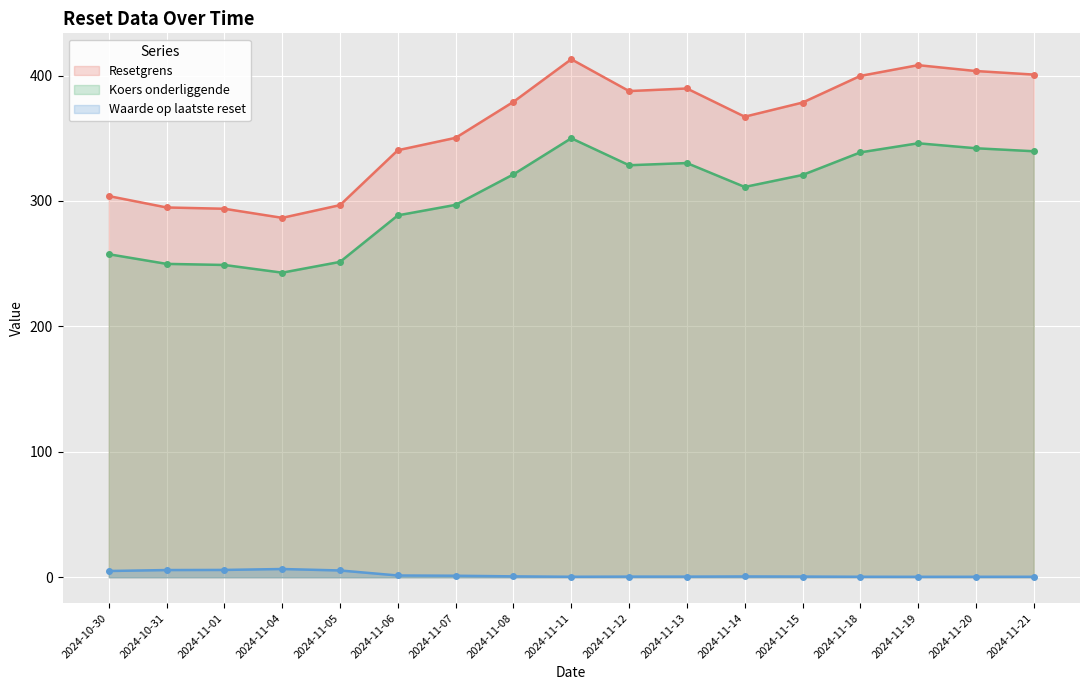

List the series in order of their peak value, lowest first.

Waarde op laatste reset, Koers onderliggende, Resetgrens